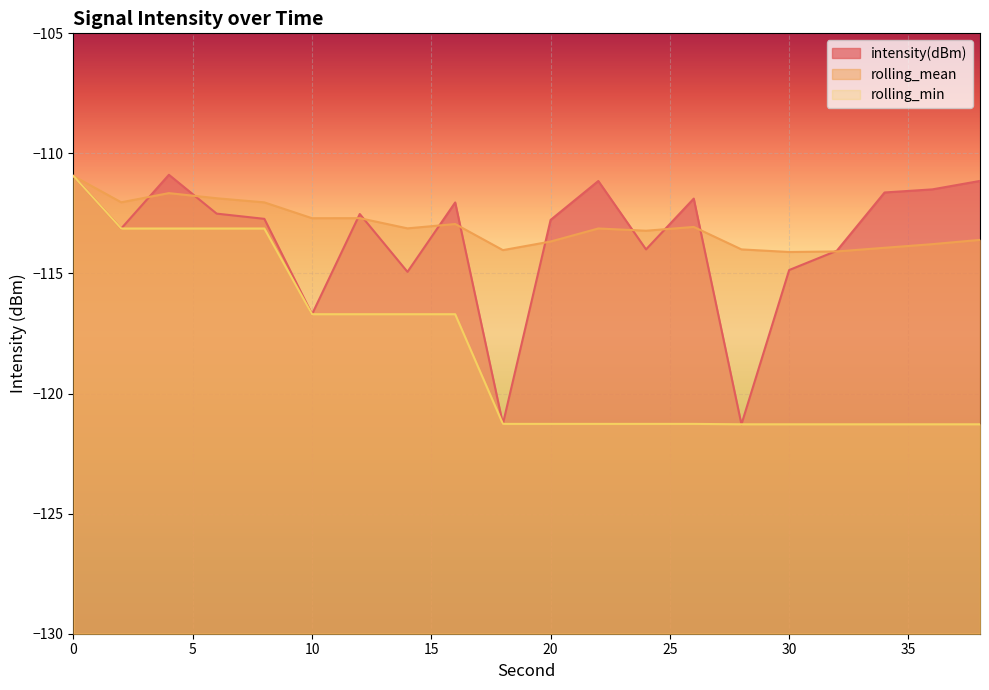

Where is intensity(dBm) nearest to the value -116?

10